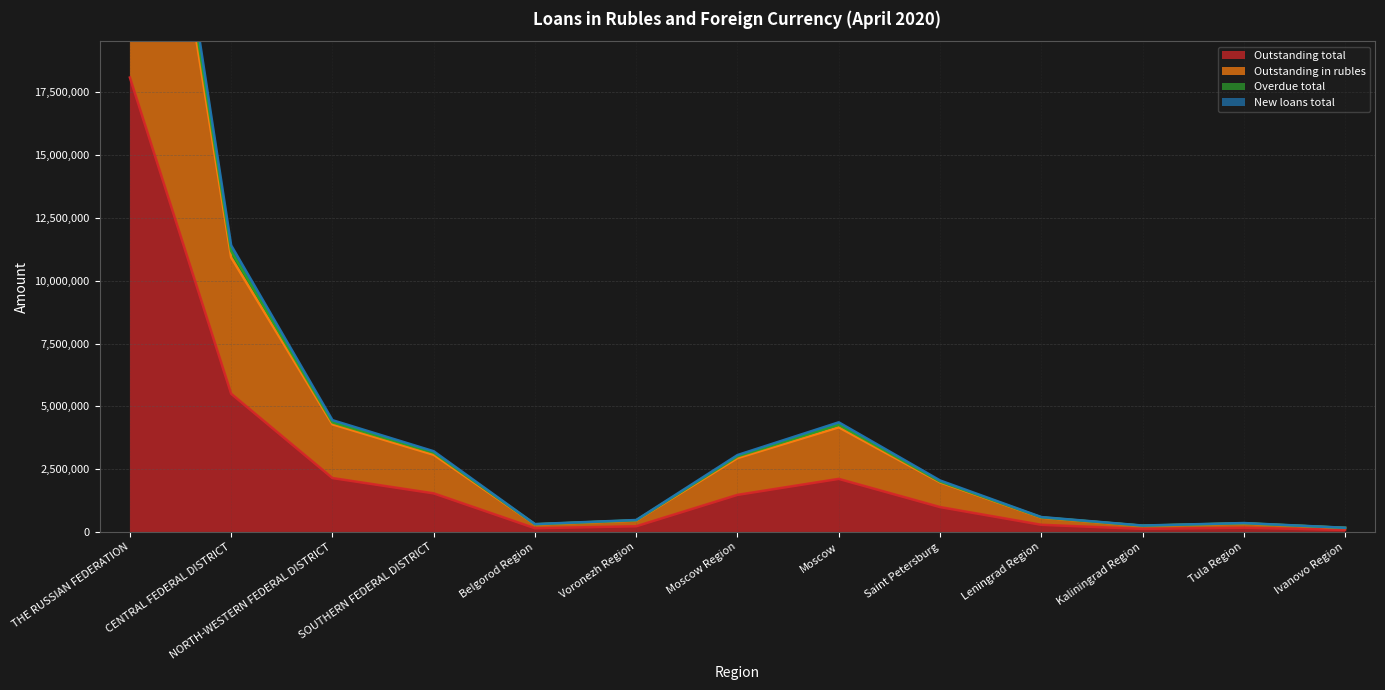

Reading left to right, transcribe all the data shown in this chart.

Outstanding total: THE RUSSIAN FEDERATION=18085341	CENTRAL FEDERAL DISTRICT=5501716	NORTH-WESTERN FEDERAL DISTRICT=2146399	SOUTHERN FEDERAL DISTRICT=1537217	Belgorod Region=149986	Voronezh Region=228086	Moscow Region=1477103	Moscow=2113491	Saint Petersburg=991437	Leningrad Region=286473	Kaliningrad Region=122867	Tula Region=170452	Ivanovo Region=80759
Outstanding in rubles: THE RUSSIAN FEDERATION=36080875	CENTRAL FEDERAL DISTRICT=10927362	NORTH-WESTERN FEDERAL DISTRICT=4284639	SOUTHERN FEDERAL DISTRICT=3073025	Belgorod Region=299908	Voronezh Region=456078	Moscow Region=2940809	Moscow=4165999	Saint Petersburg=1975812	Leningrad Region=572525	Kaliningrad Region=245279	Tula Region=340778	Ivanovo Region=161026
New loans total: THE RUSSIAN FEDERATION=37633209	CENTRAL FEDERAL DISTRICT=11407606	NORTH-WESTERN FEDERAL DISTRICT=4450010	SOUTHERN FEDERAL DISTRICT=3212941	Belgorod Region=313532	Voronezh Region=476260	Moscow Region=3061700	Moscow=4364310	Saint Petersburg=2050982	Leningrad Region=594174	Kaliningrad Region=256346	Tula Region=355356	Ivanovo Region=168202
Overdue total: THE RUSSIAN FEDERATION=36878020	CENTRAL FEDERAL DISTRICT=11179774	NORTH-WESTERN FEDERAL DISTRICT=4360524	SOUTHERN FEDERAL DISTRICT=3155918	Belgorod Region=306592	Voronezh Region=466298	Moscow Region=3008781	Moscow=4266629	Saint Petersburg=2007637	Leningrad Region=582858	Kaliningrad Region=251119	Tula Region=348862	Ivanovo Region=165189